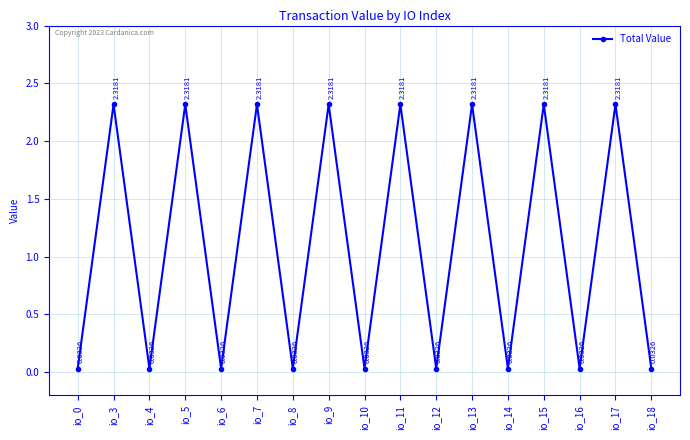

What is the sum of all values?

18.8